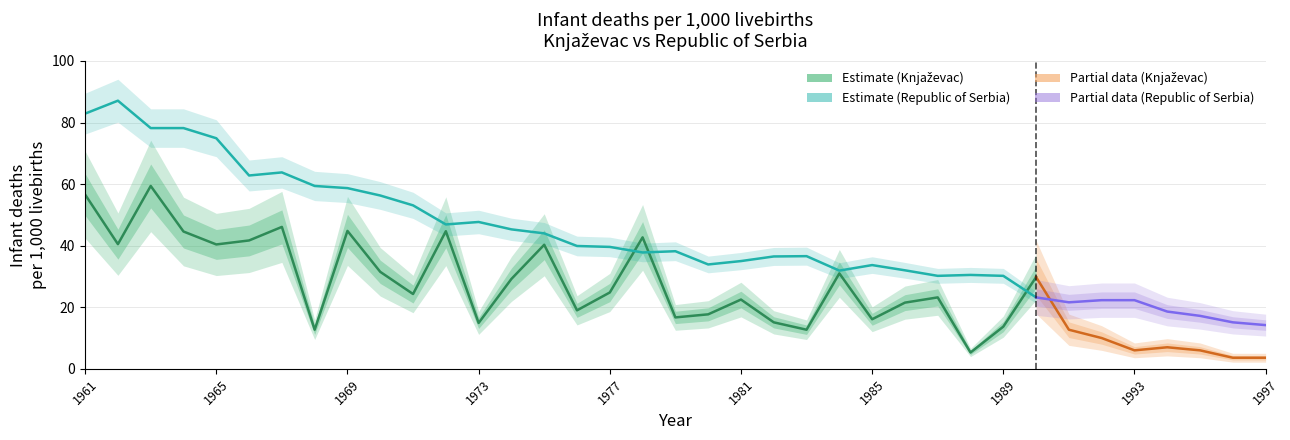

At 1979, list the series in order from largest to smallest.

Republic of Serbia, Knjaževac